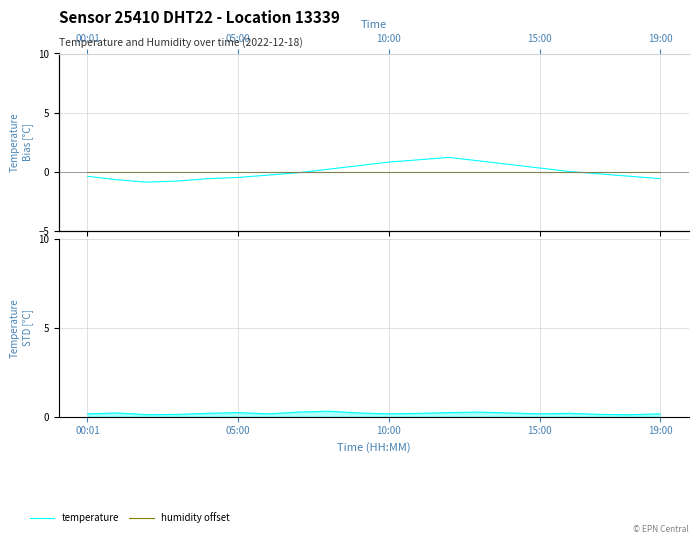

The temperature series shows 0.2 at 00:01. True or false?

False